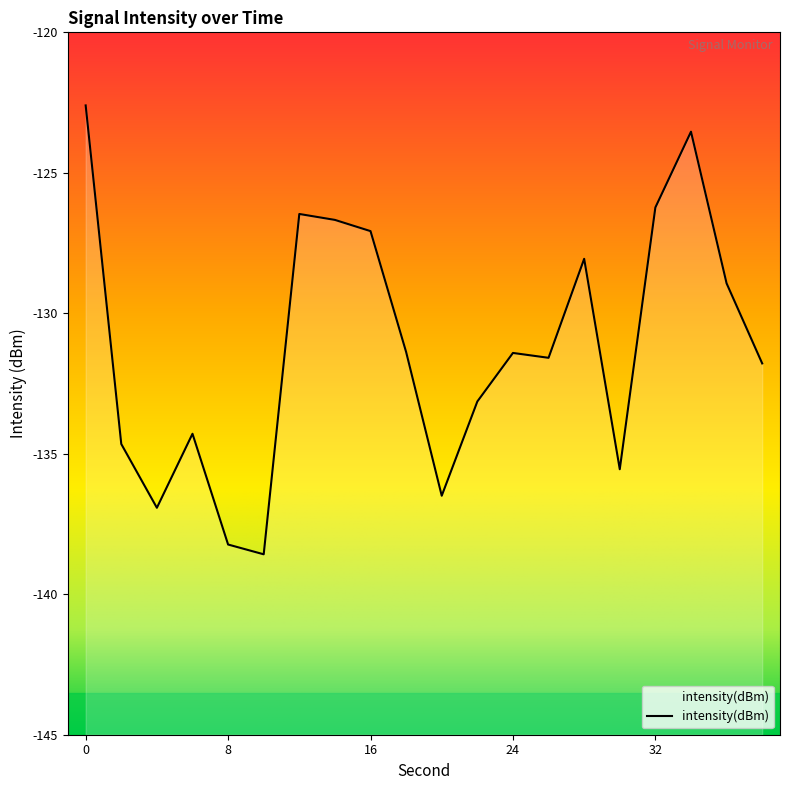

Between 26 and 12, which is larger?

12